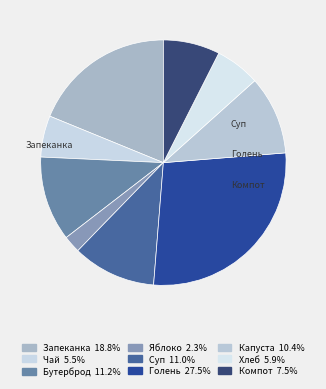

Count the number of slices in the pie.

9